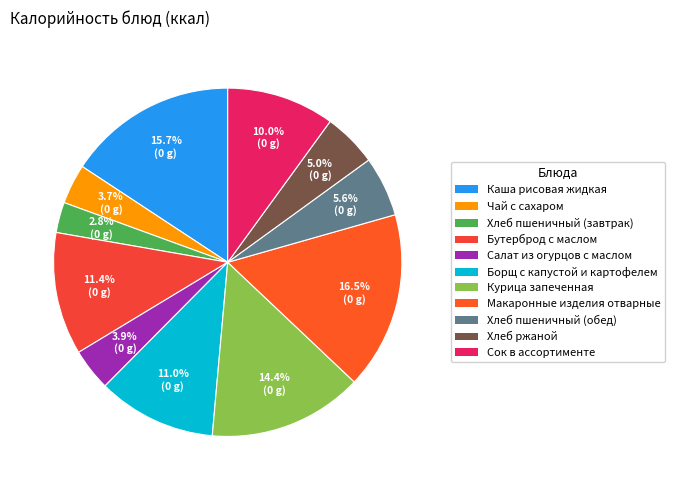

Is it true that Бутерброд с маслом is 11% of the pie?

True